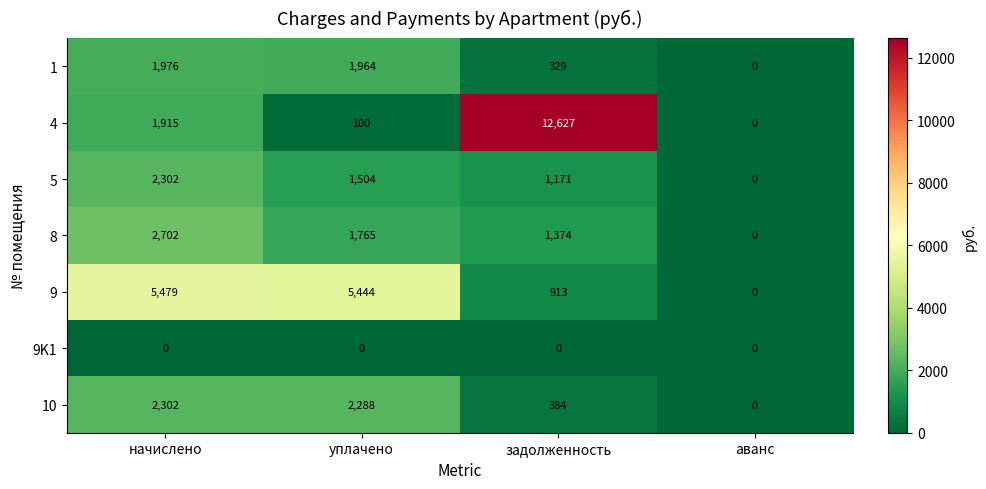

How many values in the 4 series are below 1915?

2